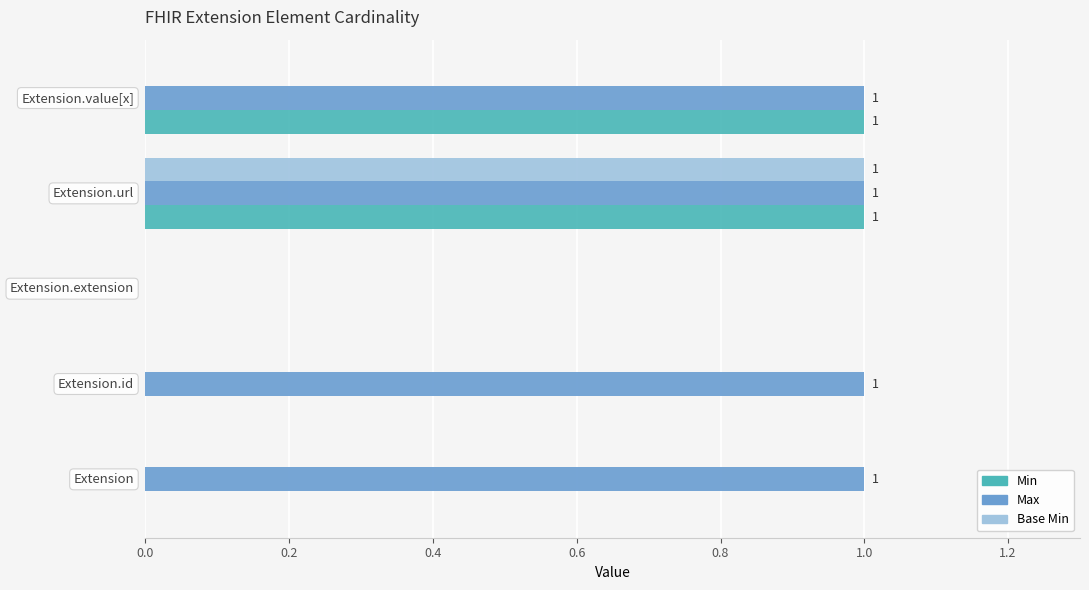

Which series has the largest total across all categories?

Max